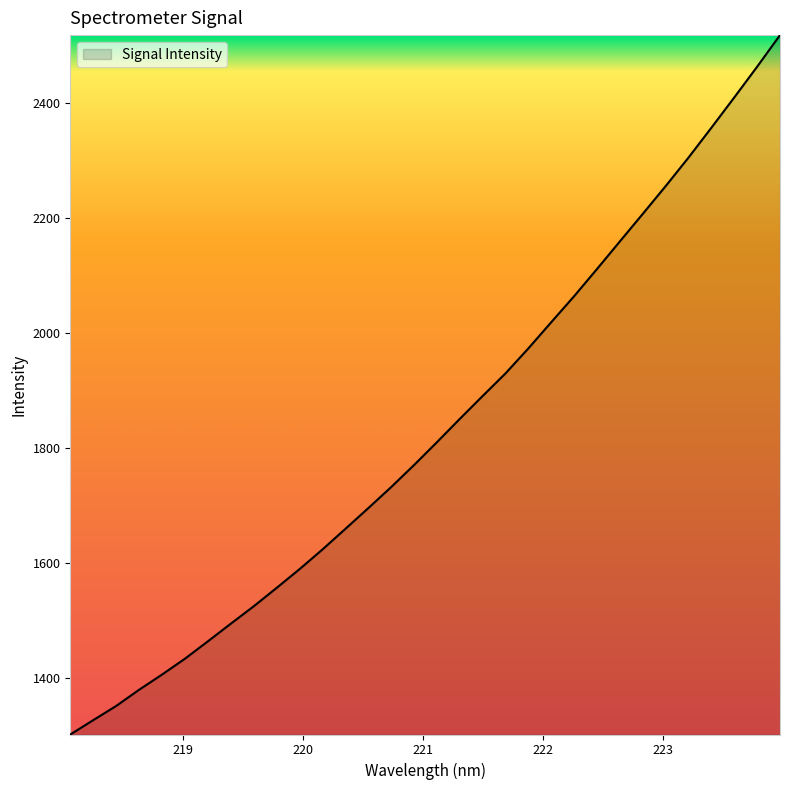

What is the greatest value displayed?

2517.9